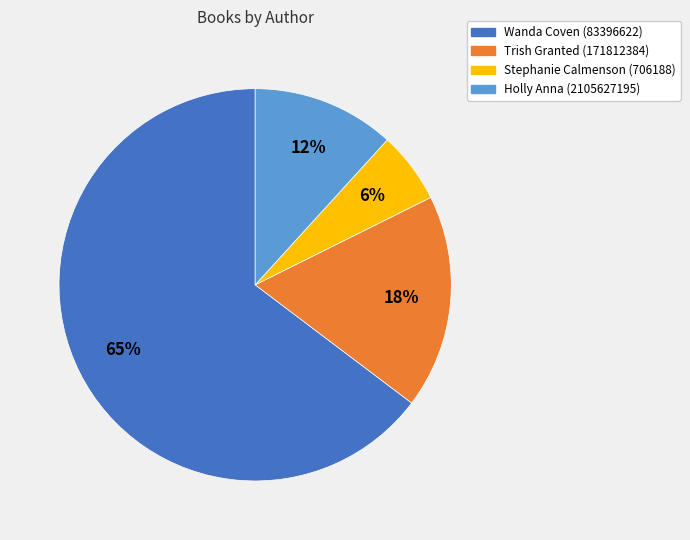

To the nearest percent, what is the average slice percentage?

25%